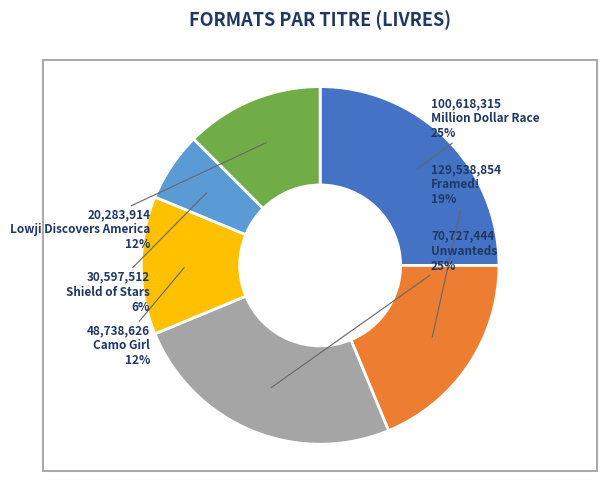

Which has a higher value, Shield of Stars or Camo Girl?

Camo Girl